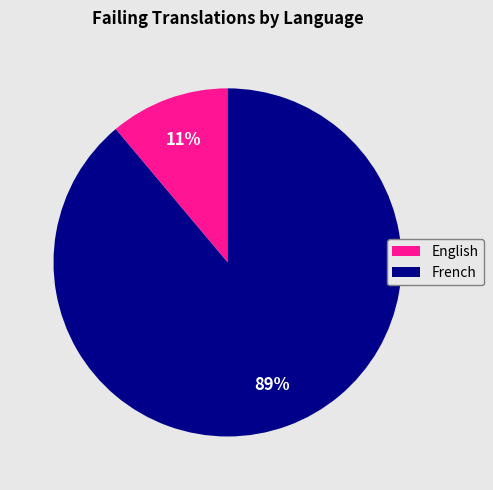

The English slice represents 1% of the pie. True or false?

False